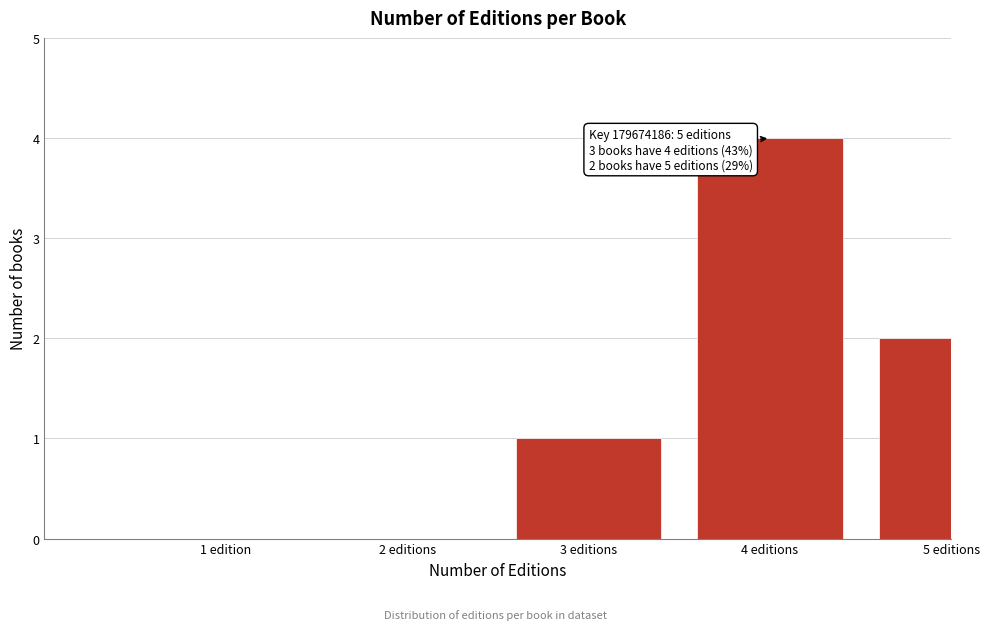

Reading right to left, transcribe all the data shown in this chart.

5 editions=2	4 editions=4	3 editions=1	2 editions=0	1 edition=0